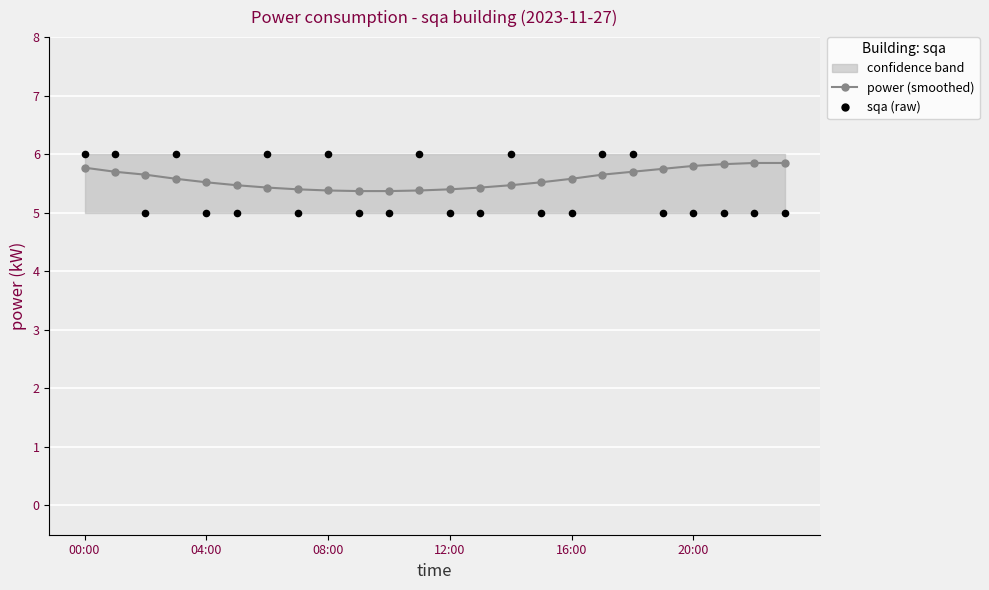

At how many categories does at least one series exceed 5?

24